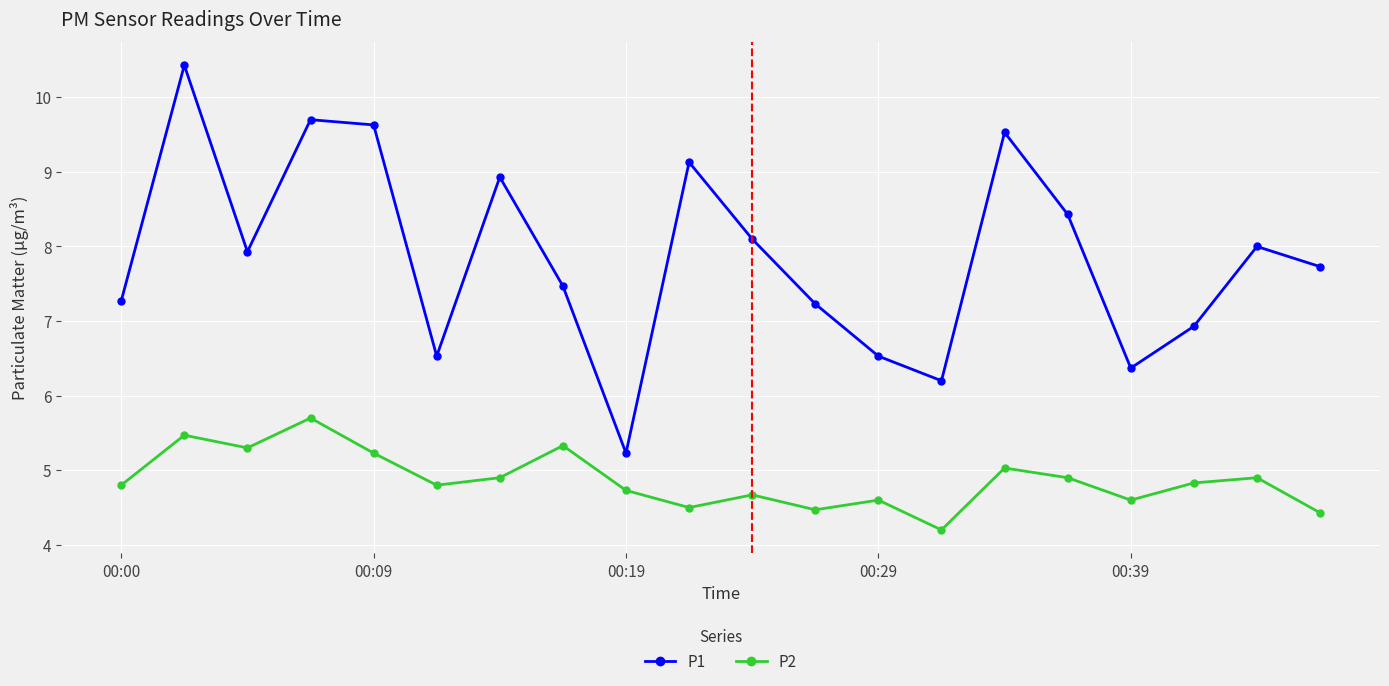

What is the lowest value of the P2 series?

4.2